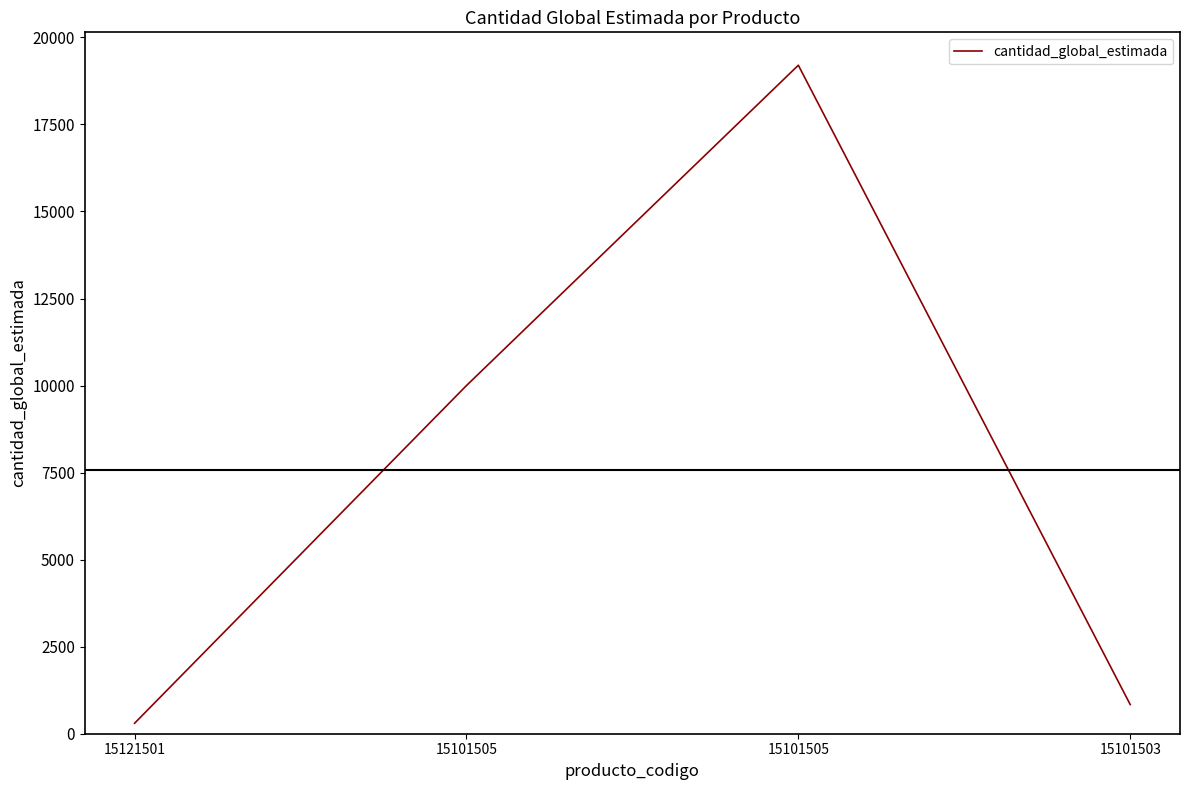

Which has a higher value, 15101505 or 15121501?

15101505